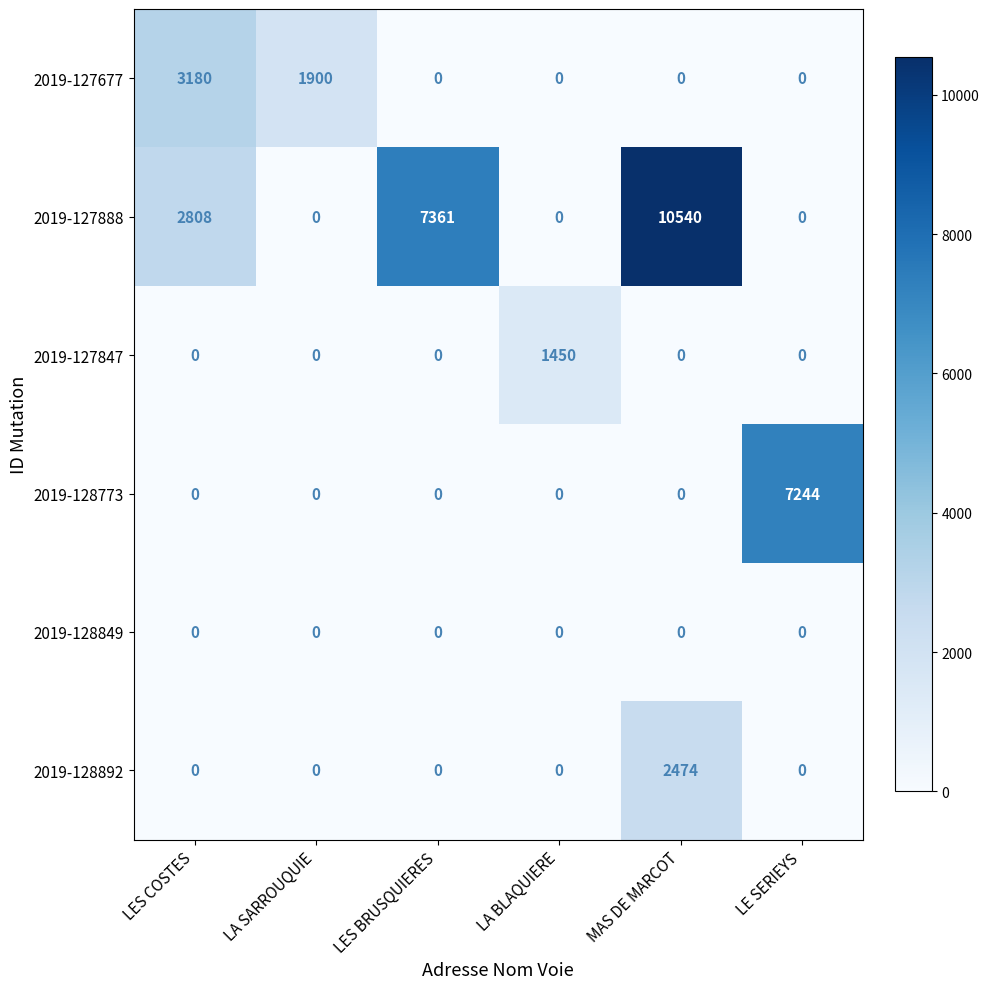

At which label does 2019-128773 reach its peak?

LE SERIEYS